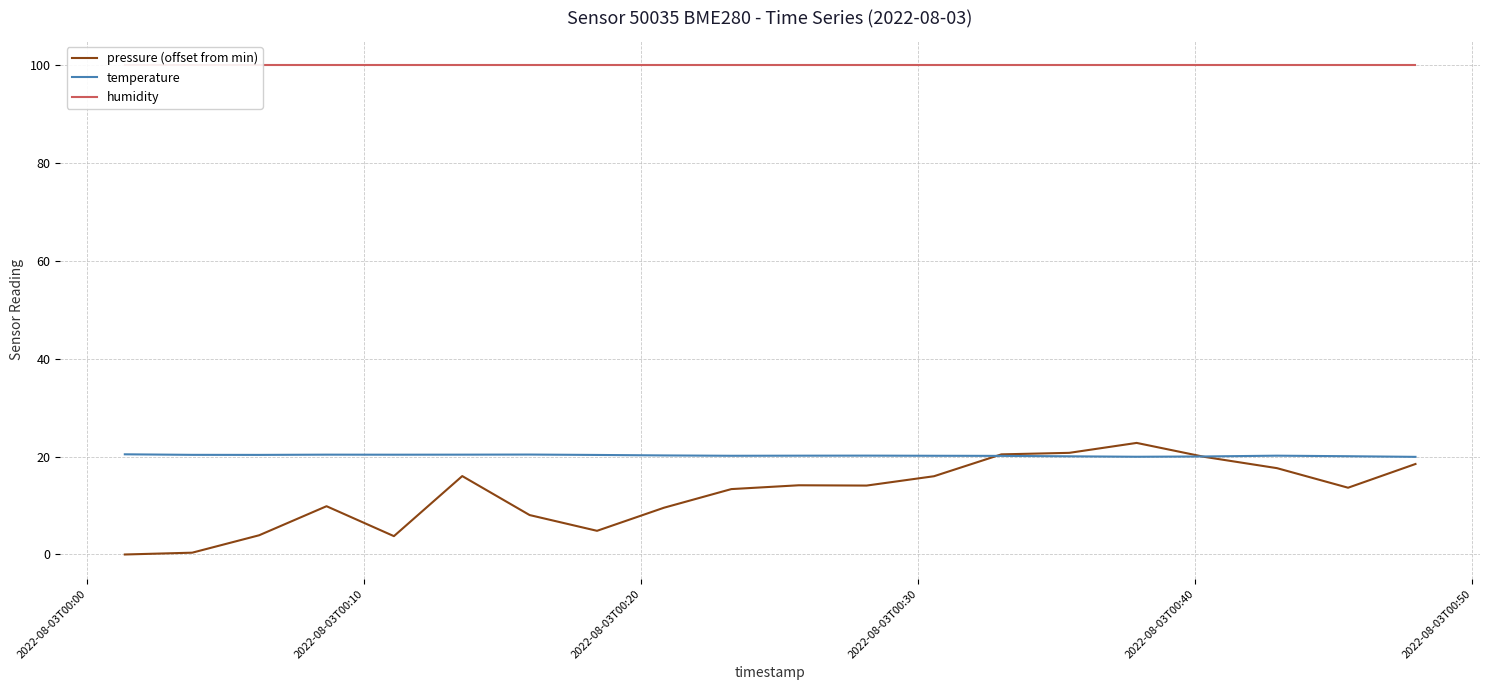

What is the value of the humidity point at the 7th from the left?

100.0